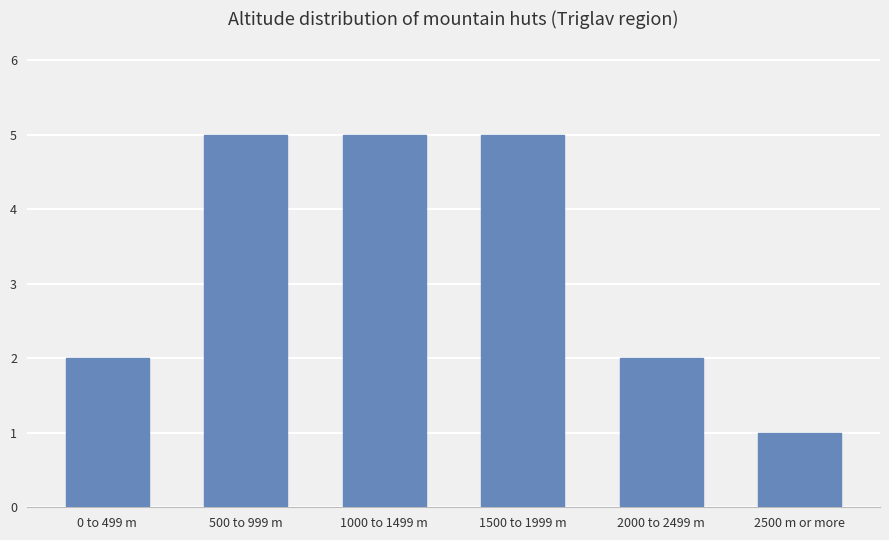

What is the approximate value at 2000 to 2499 m?

2